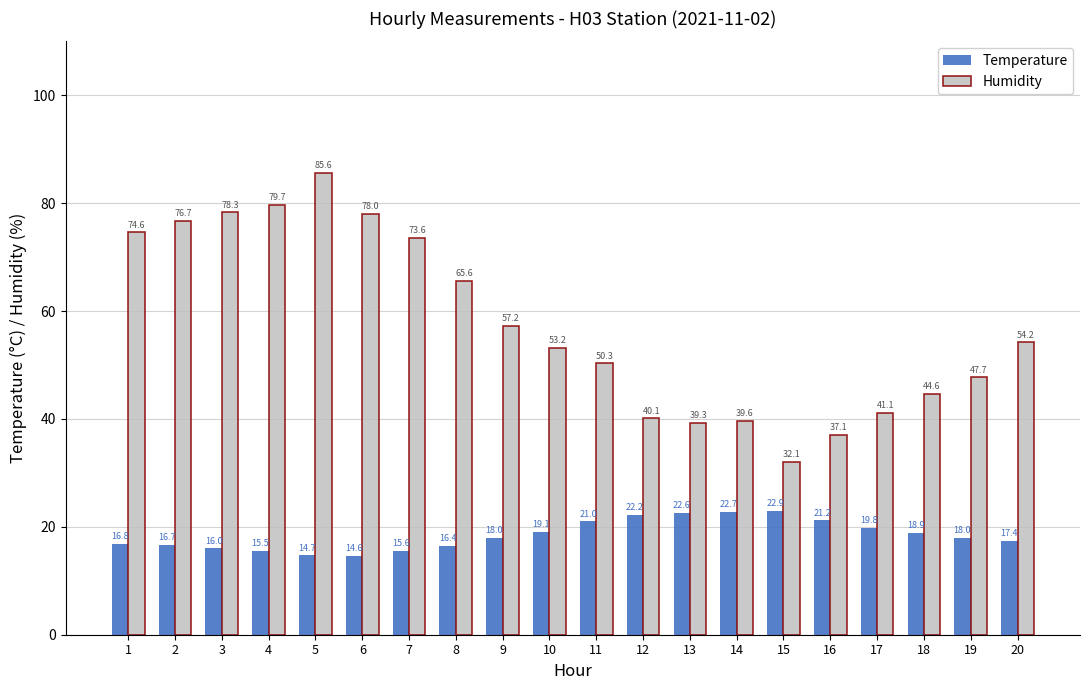

The value of Temperature at 2 is 16.7. True or false?

True